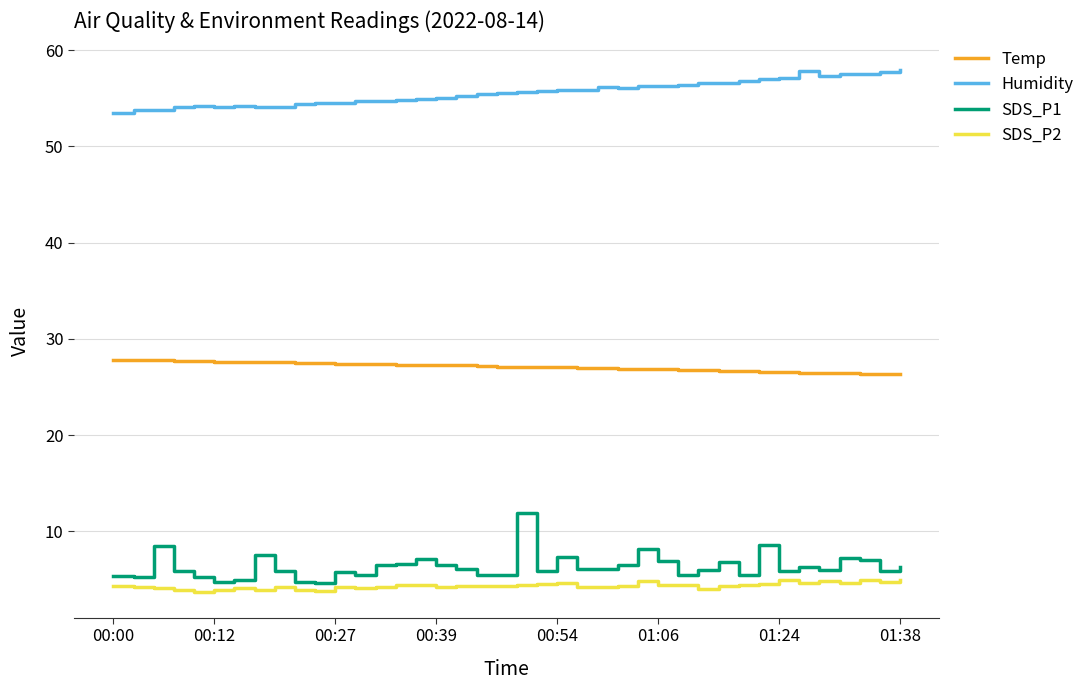

What is the maximum value for SDS_P2?

5.0